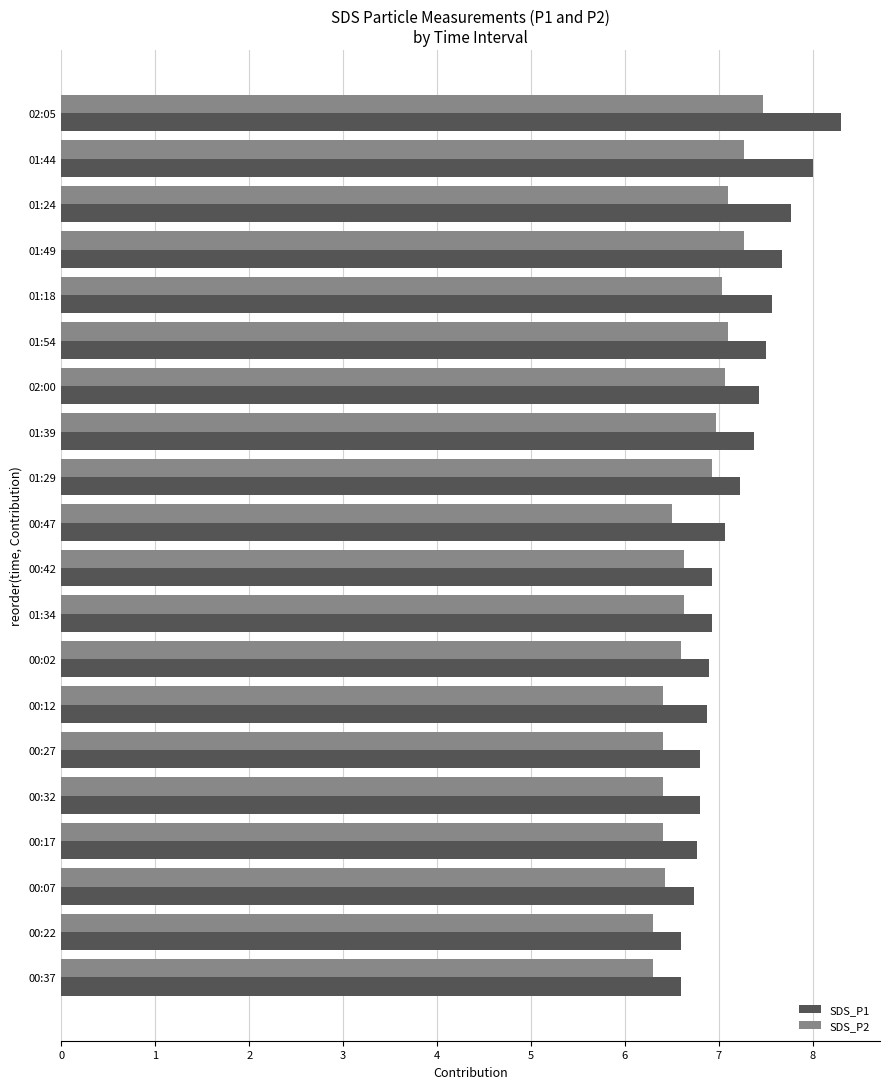

Which series has the widest spread of values?

SDS_P1